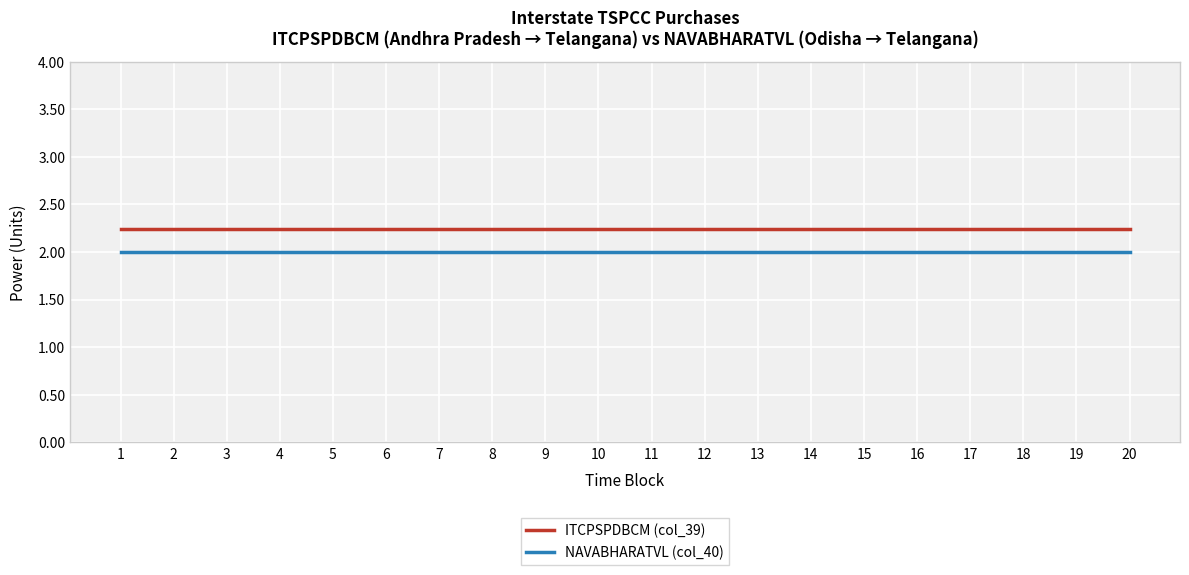

List the series in order of their overall mean, highest first.

ITCPSPDBCM (col_39), NAVABHARATVL (col_40)